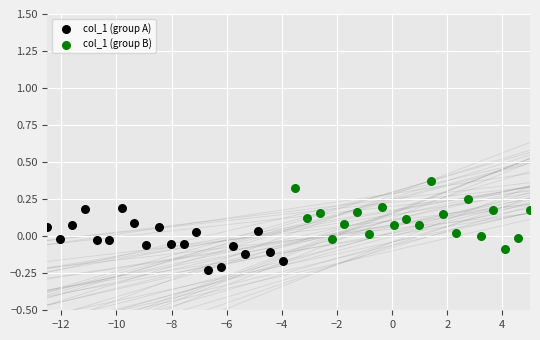

Which series reaches the minimum Y coordinate?

col_1 (group A)